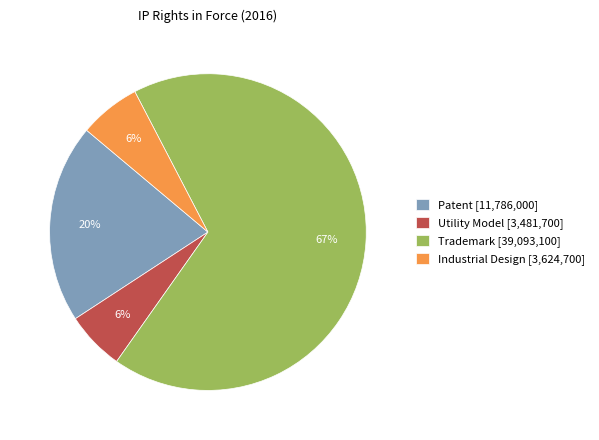

Is it true that Patent is 12% of the pie?

False